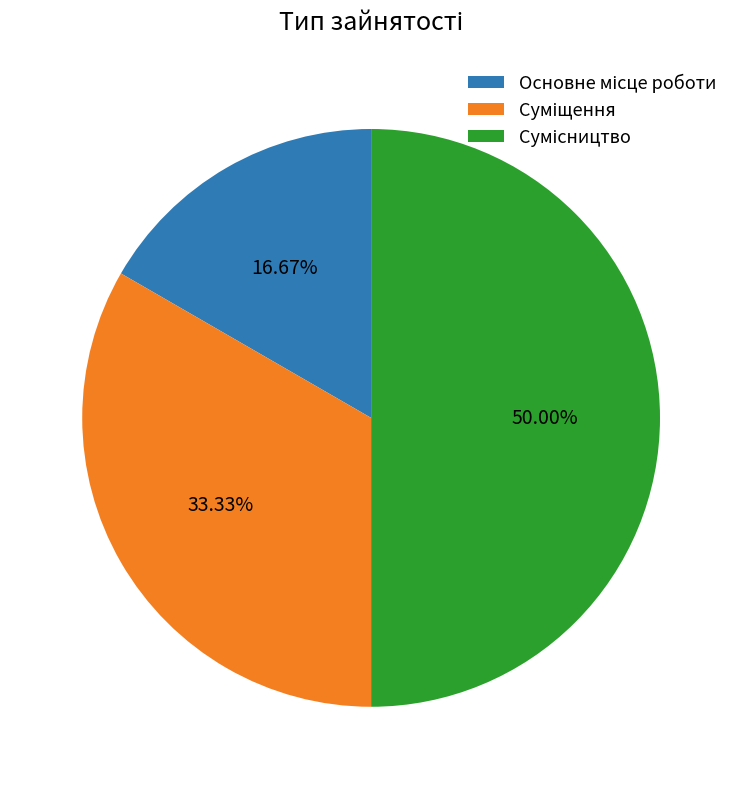

Does Основне місце роботи represent more than half of the total?

No